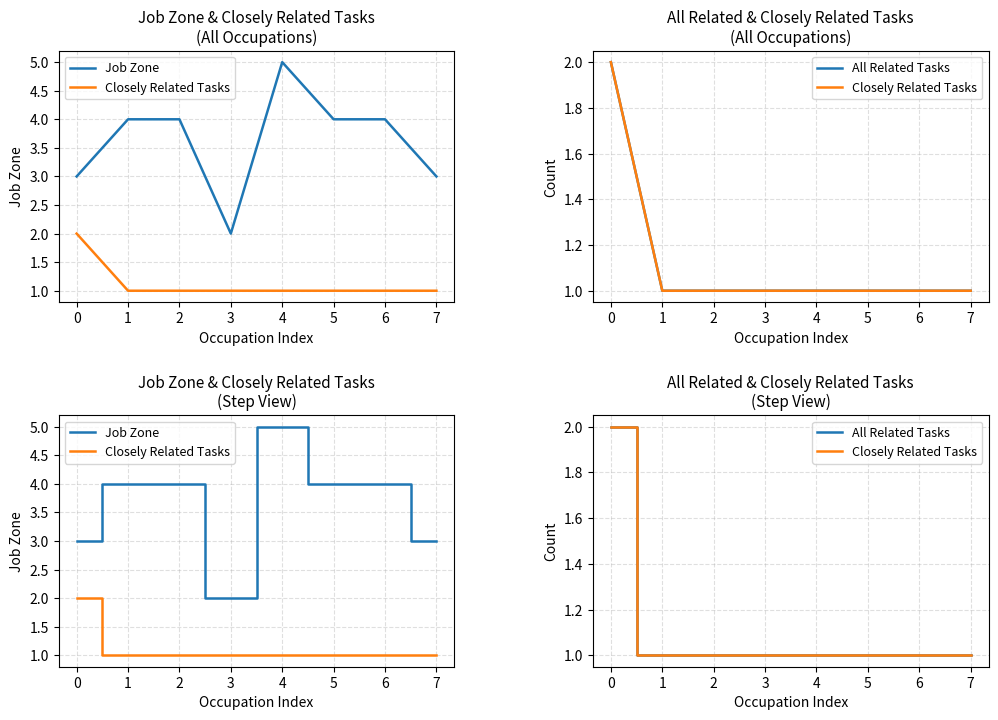

At how many categories does at least one series exceed 2?

7